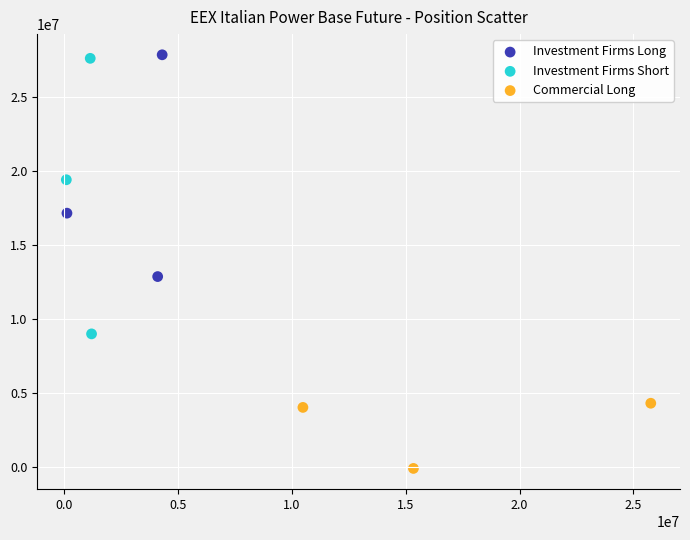

Which series contains the lowest Y value?

Commercial Long